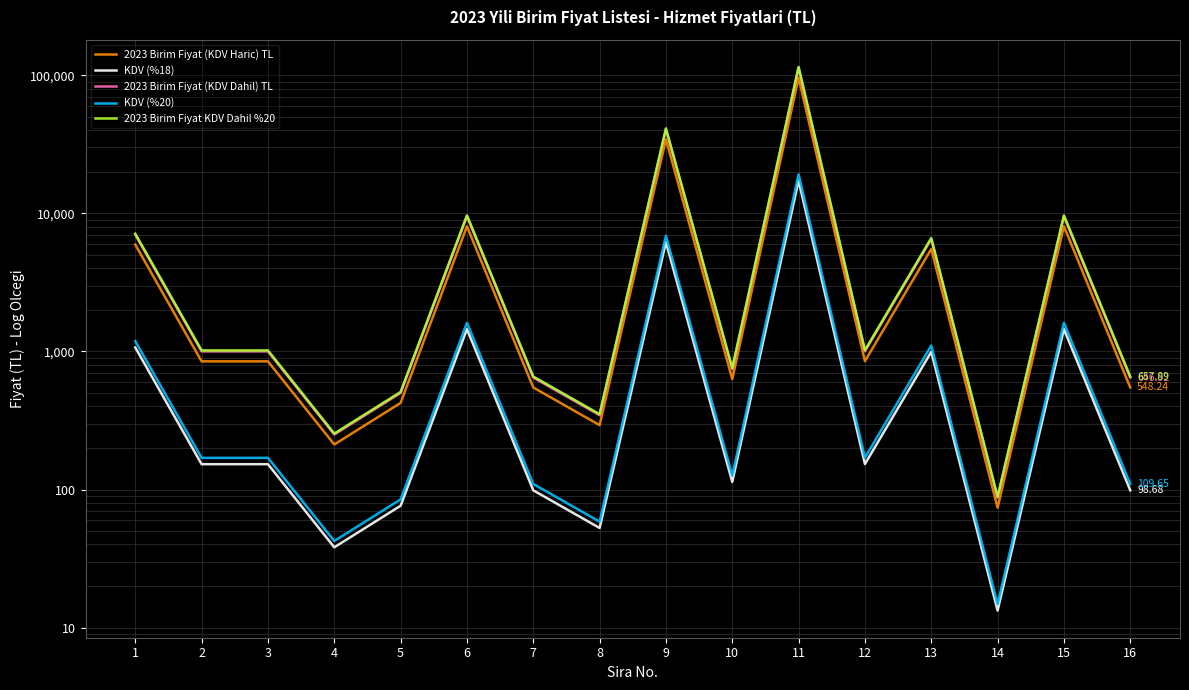

At which label does 2023 Birim Fiyat KDV Dahil %20 first exceed 1016?

1